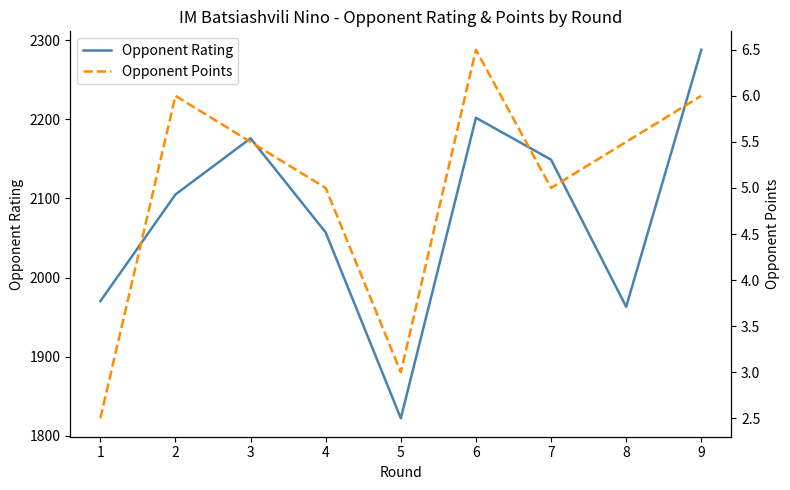

Which series has the widest spread of values?

Opponent Rating